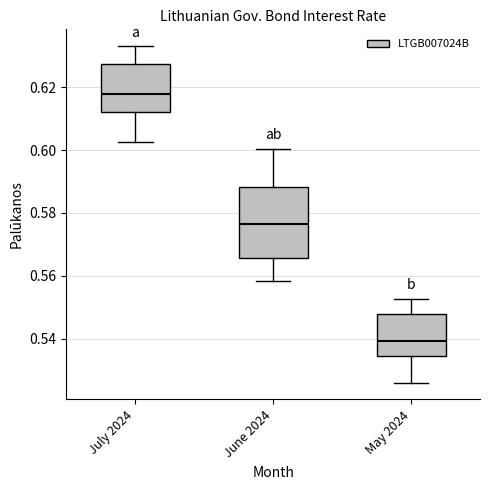

Which box has the highest median line?

July 2024